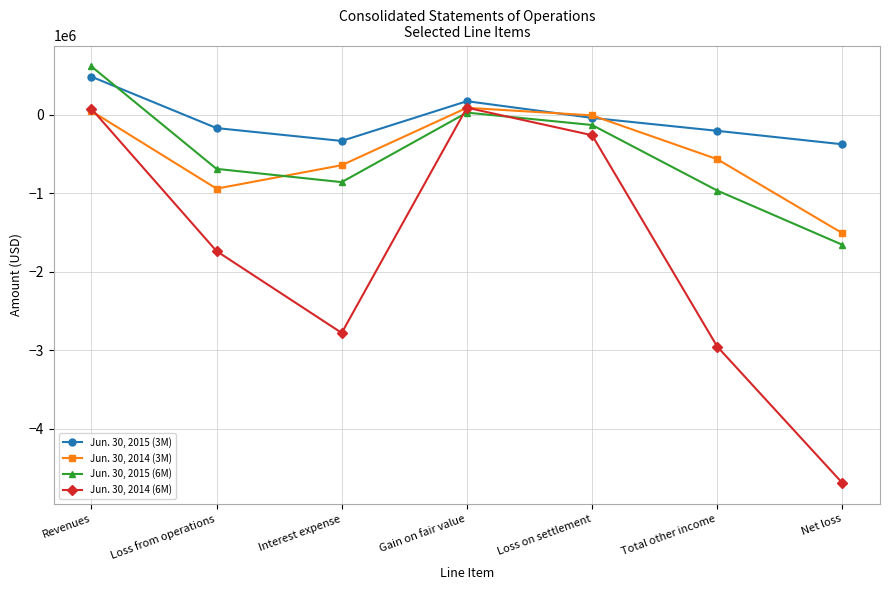

Count the number of categories in the chart.

7